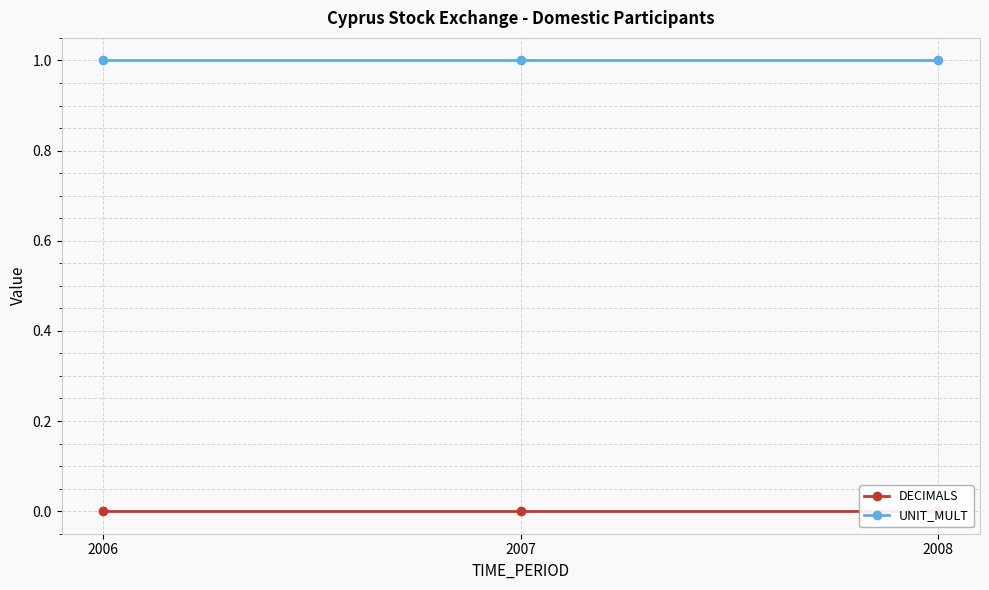

What is the total value across all series at 2007?

1